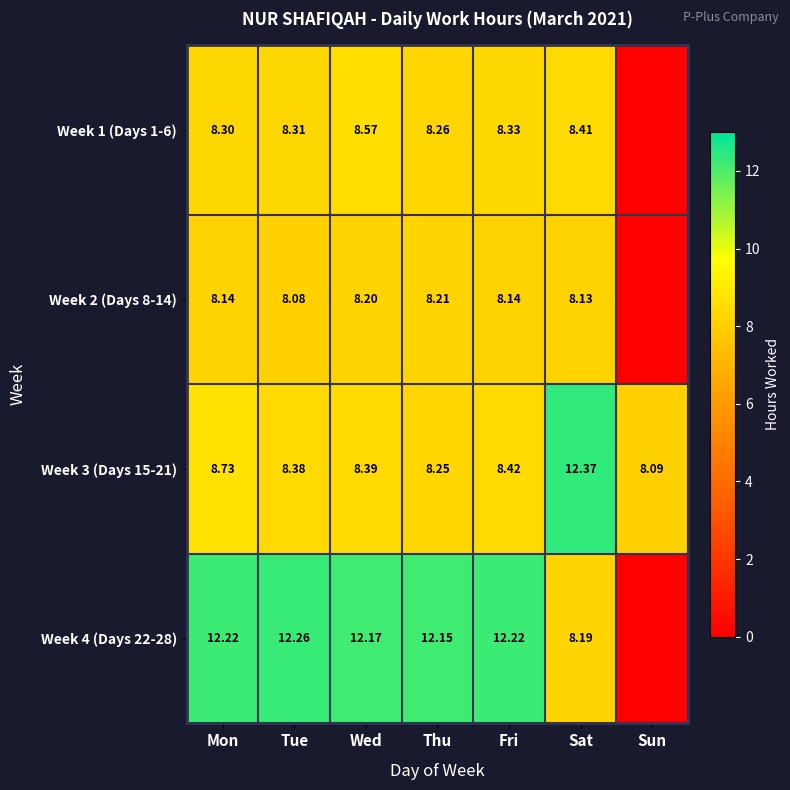

Is it true that Week 4 (Days 22-28) equals 18.9 at Tue?

False